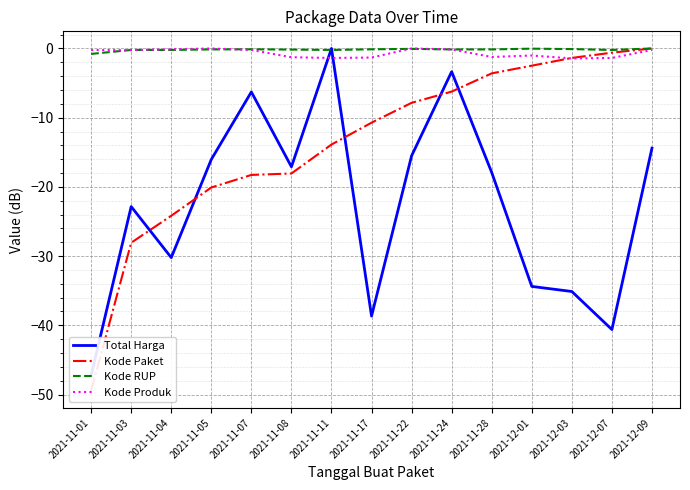

True or false: Kode Produk has a value of -0.2 at 2021-11-07.

True